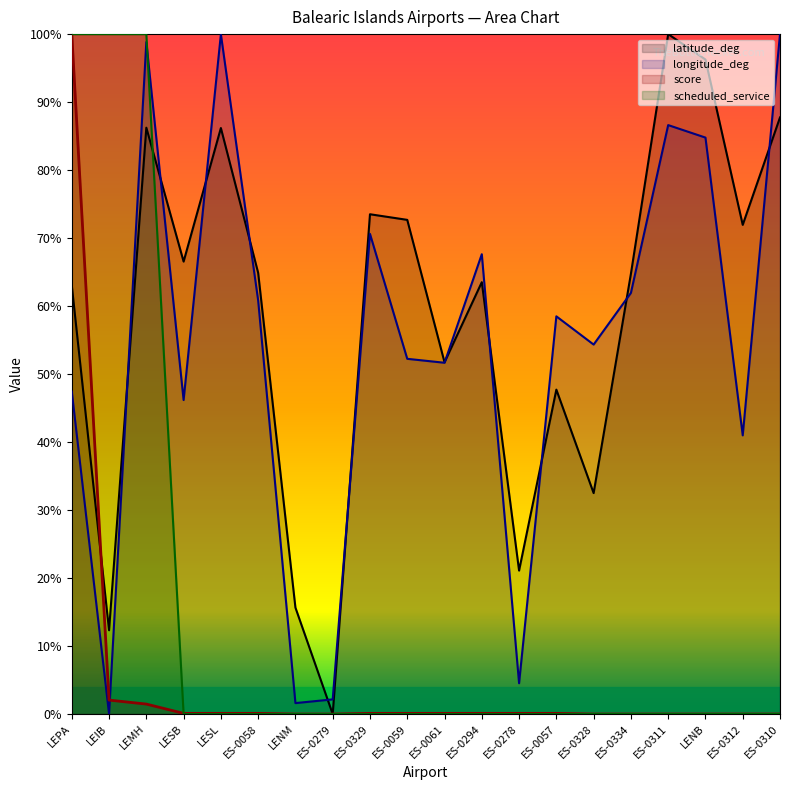

What is the sum of the longitude_deg values at ES-0310 and LESL?

200.0